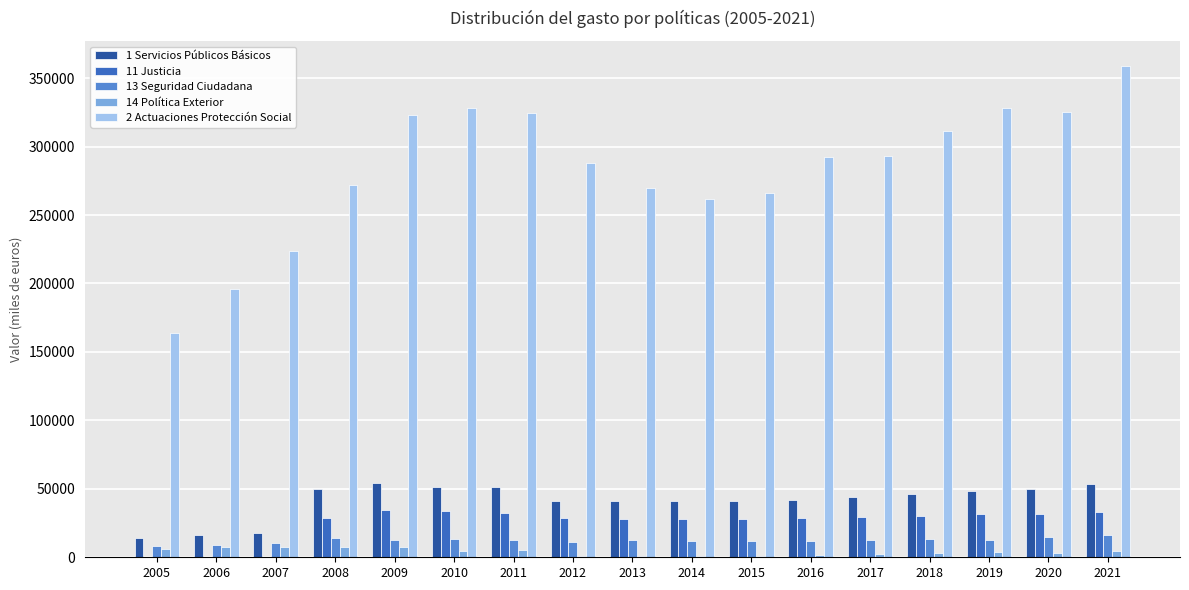

What is the average value of the 1 Servicios Públicos Básicos series?

41379.9